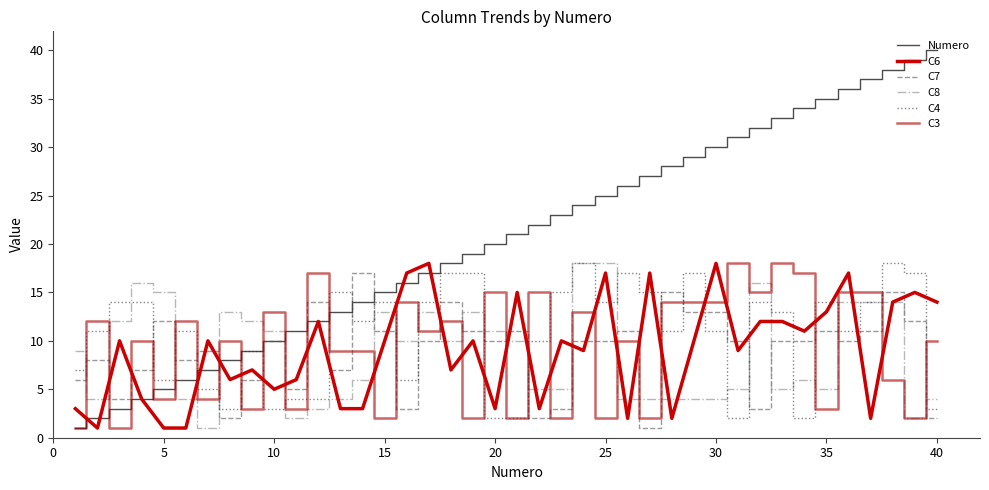

Does the chart have visible grid lines?

No